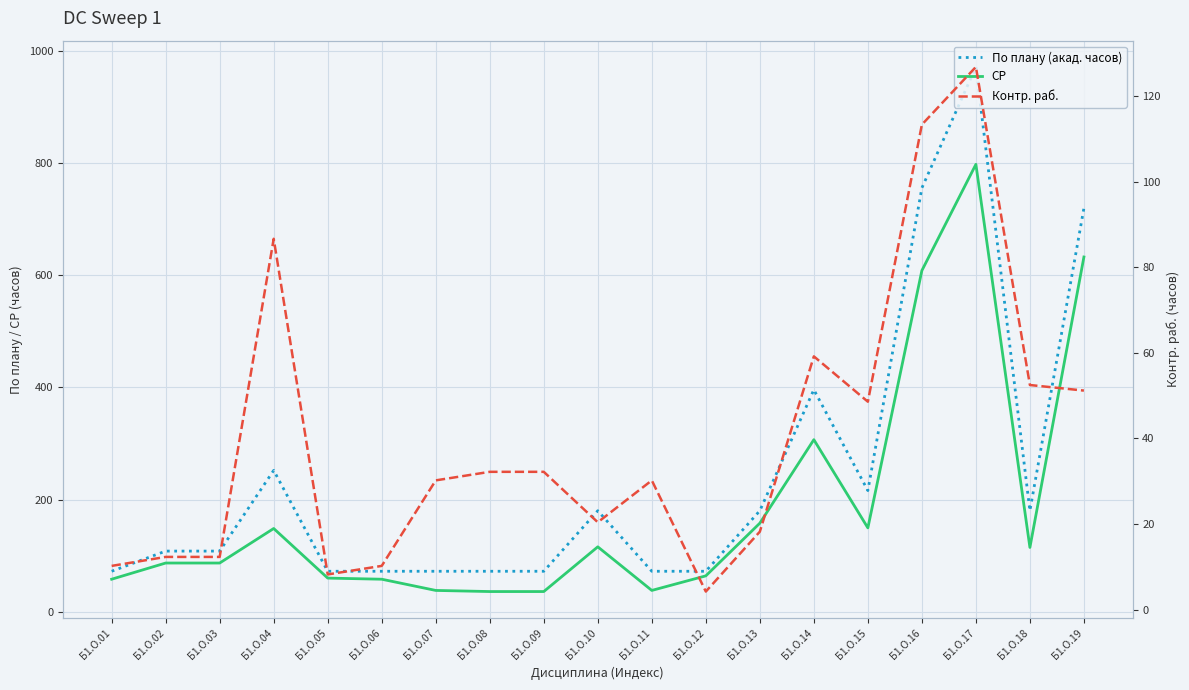

How many categories are shown in the chart?

19